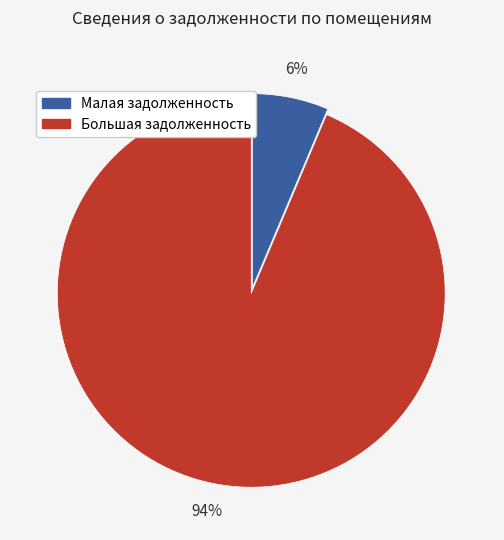

How many segments does this pie chart have?

2